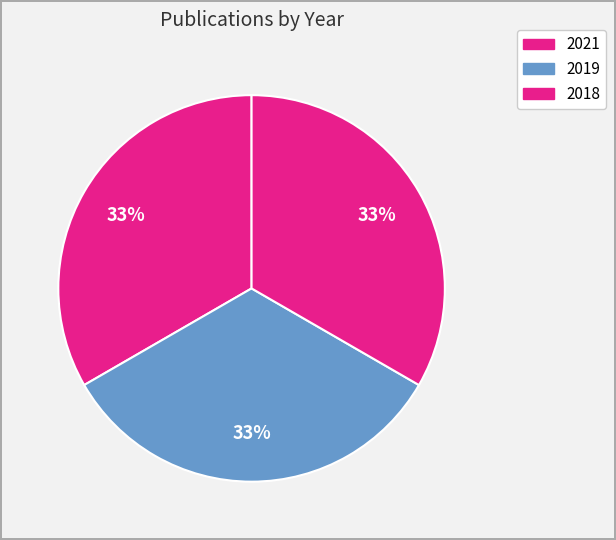

Is it true that 2018 is 20% of the pie?

False